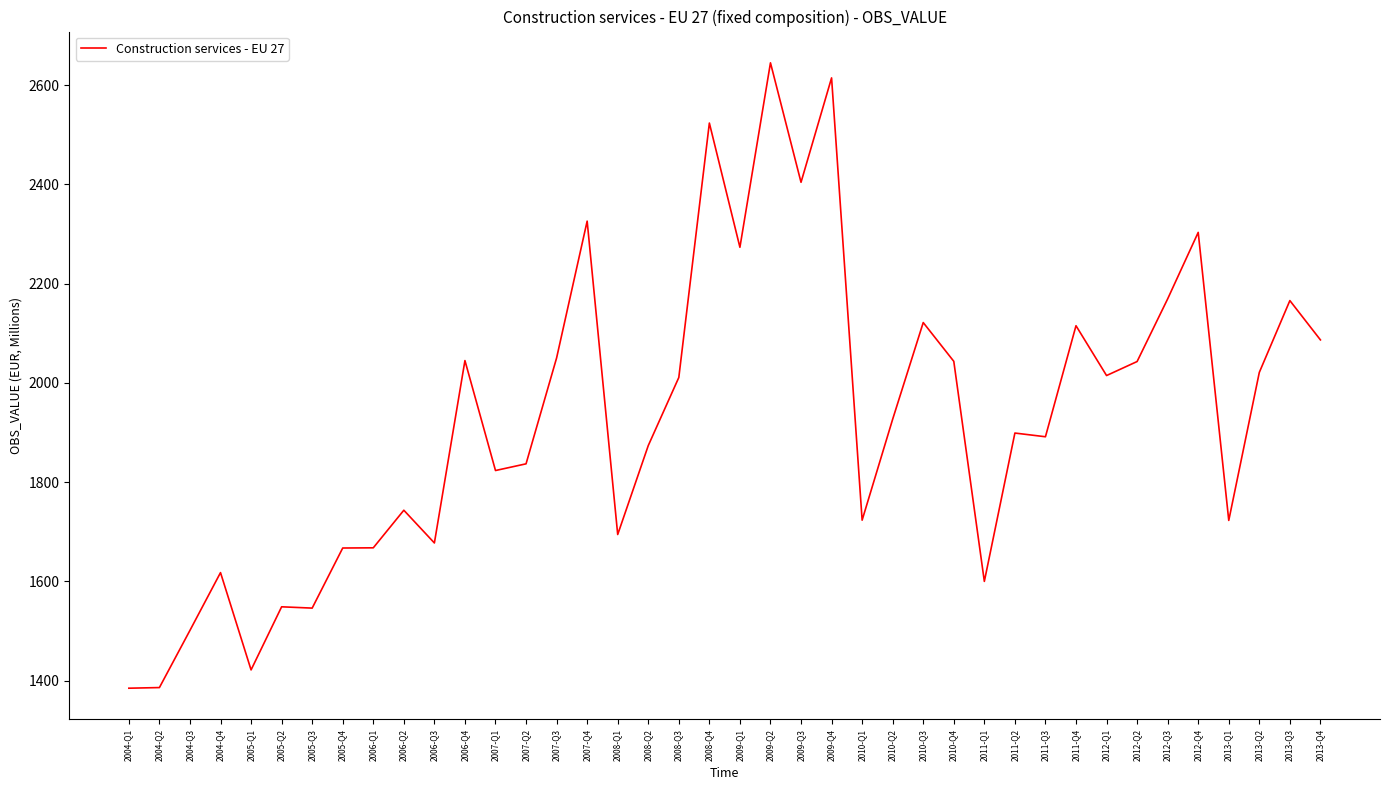

Is it true that the value at 2013-Q2 is 2021.2?

True